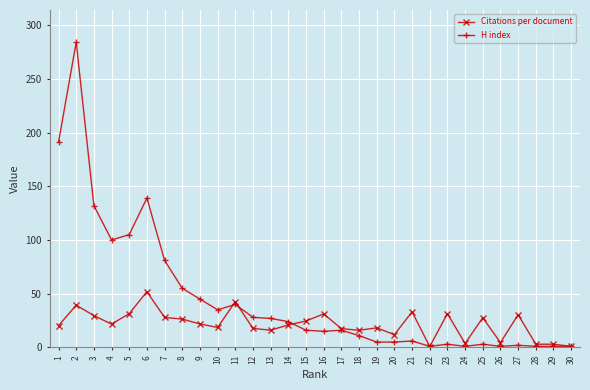

Rank the series by their average value, from lowest to highest.

Citations per document, H index